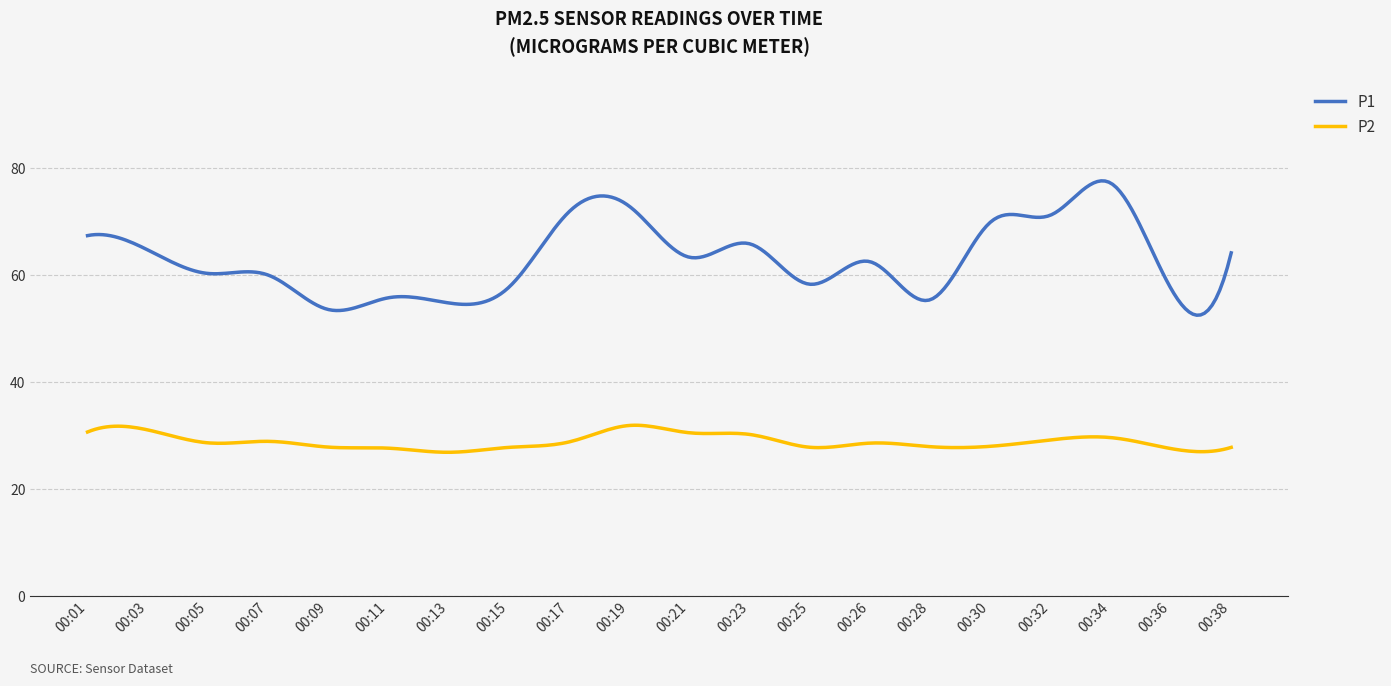

True or false: P2 and P1 intersect in this chart.

False